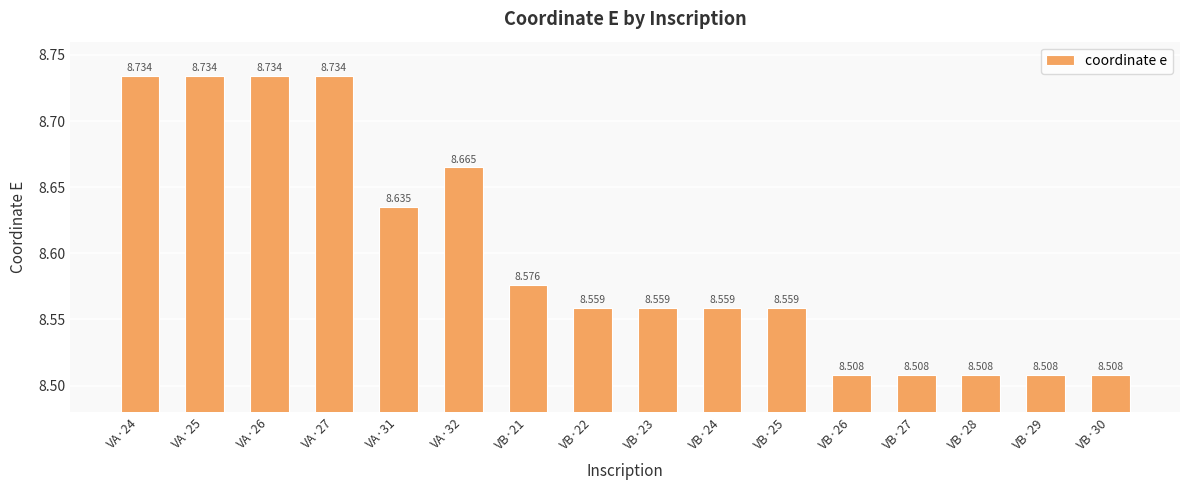

Count the values in the range 8 to 9.

16